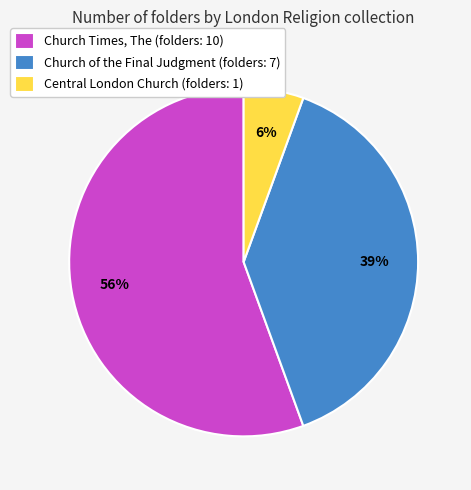

What is the largest slice in the pie chart?

Church Times, The